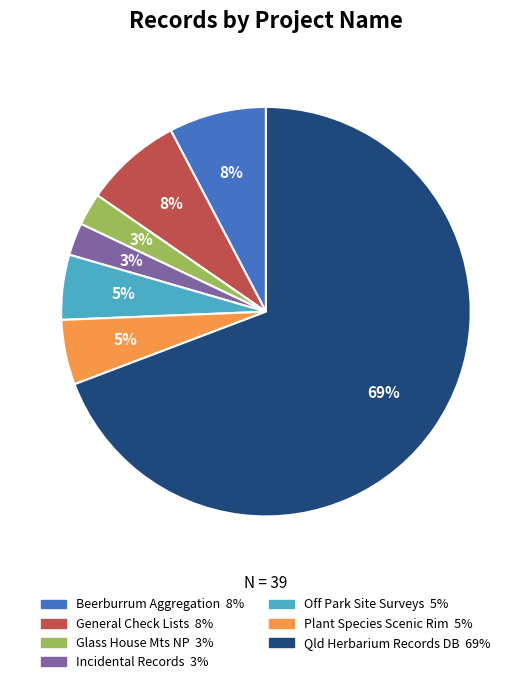

To the nearest percent, what is the average slice percentage?

14%